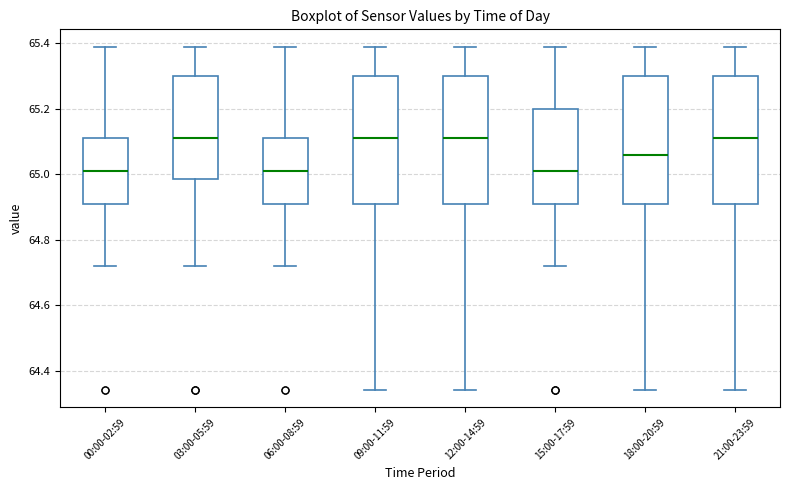

Where is the upper edge of the box for 03:00-05:59 on the y-axis? The values are not printed on the chart, so give them approximately, as read against the axis.

65.30